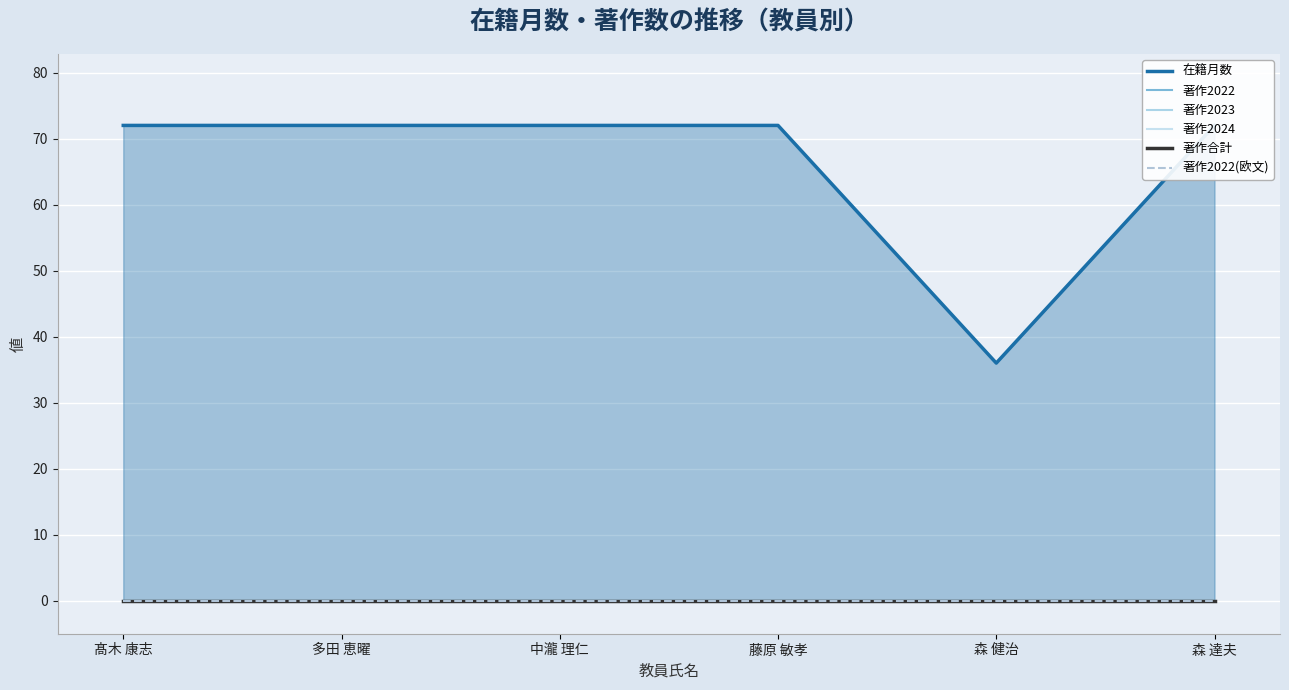

Reading left to right, list all the values displayed in this chart.

在籍月数: 髙木 康志=72	多田 恵曜=72	中瀧 理仁=72	藤原 敏孝=72	森 健治=36	森 達夫=72
著作2022: 髙木 康志=0	多田 恵曜=0	中瀧 理仁=0	藤原 敏孝=0	森 健治=0	森 達夫=0
著作2023: 髙木 康志=0	多田 恵曜=0	中瀧 理仁=0	藤原 敏孝=0	森 健治=0	森 達夫=0
著作2024: 髙木 康志=0	多田 恵曜=0	中瀧 理仁=0	藤原 敏孝=0	森 健治=0	森 達夫=0
著作合計: 髙木 康志=0	多田 恵曜=0	中瀧 理仁=0	藤原 敏孝=0	森 健治=0	森 達夫=0
著作2022(欧文): 髙木 康志=0	多田 恵曜=0	中瀧 理仁=0	藤原 敏孝=0	森 健治=0	森 達夫=0